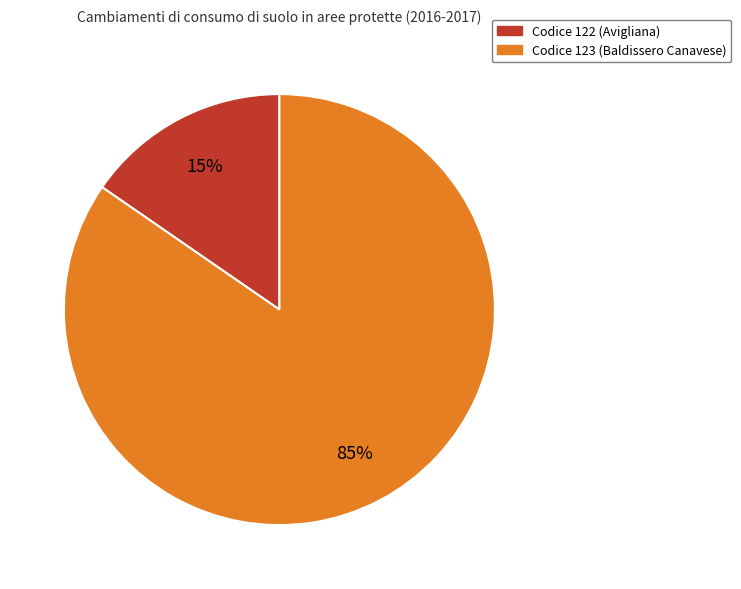

Is there any slice that represents more than half of the pie?

Yes